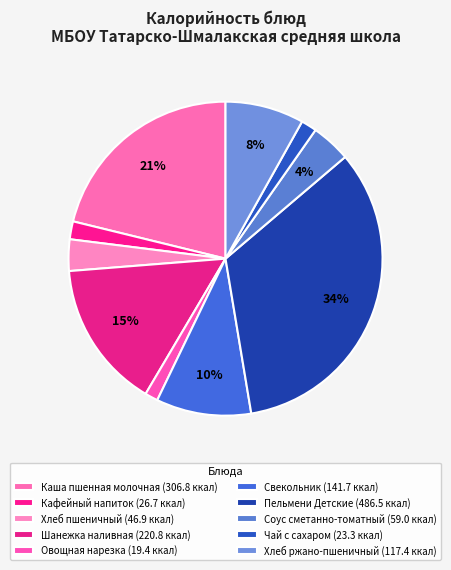

Rank the categories by value from highest to lowest.

Пельмени Детские, Каша пшенная молочная, Шанежка наливная, Свекольник, Хлеб ржано-пшеничный, Соус сметанно-томатный, Хлеб пшеничный, Кафейный напиток, Чай с сахаром, Овощная нарезка